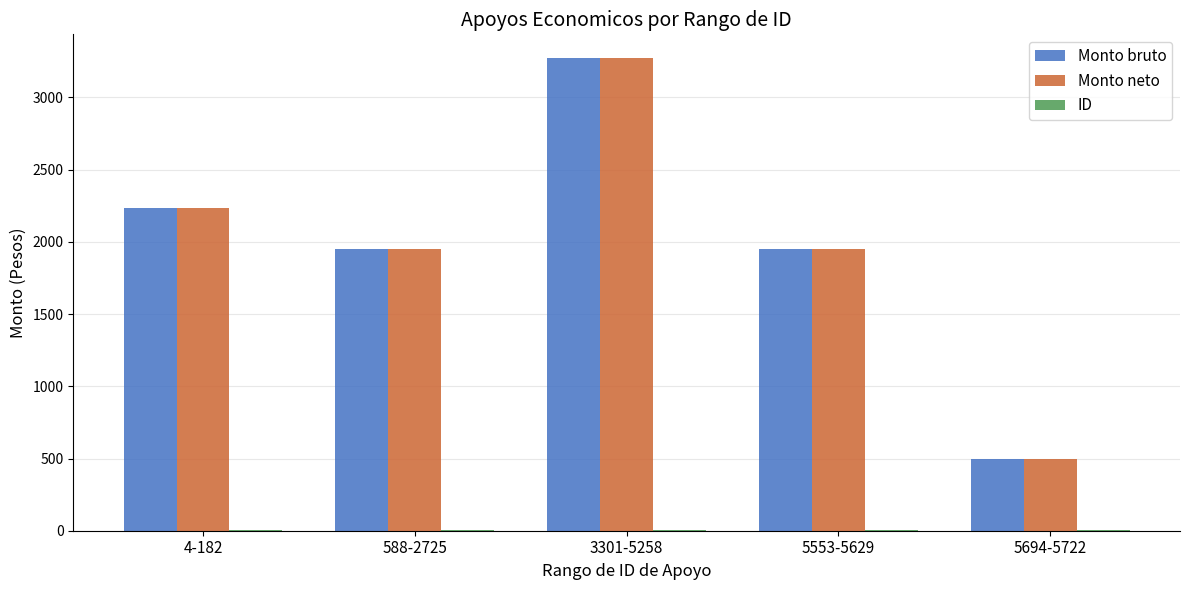

How many groups of bars are there?

5